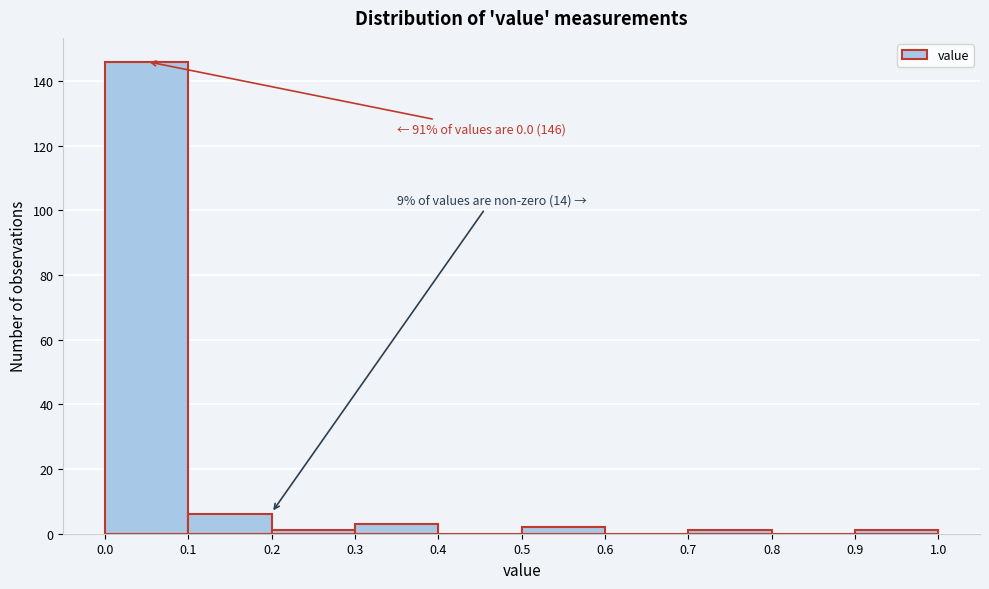

Over which range of the x-axis is the bar tallest?

0.0 to 0.1